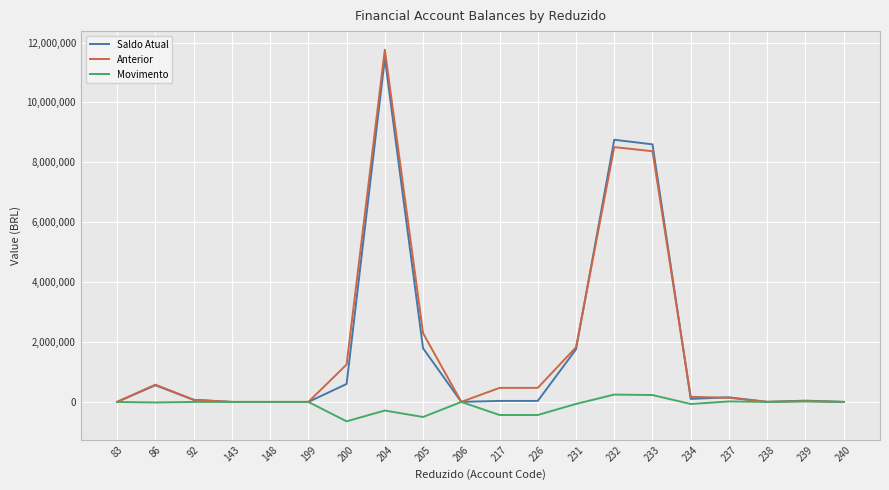

Is it true that Anterior equals 27194.9 at 239?

True